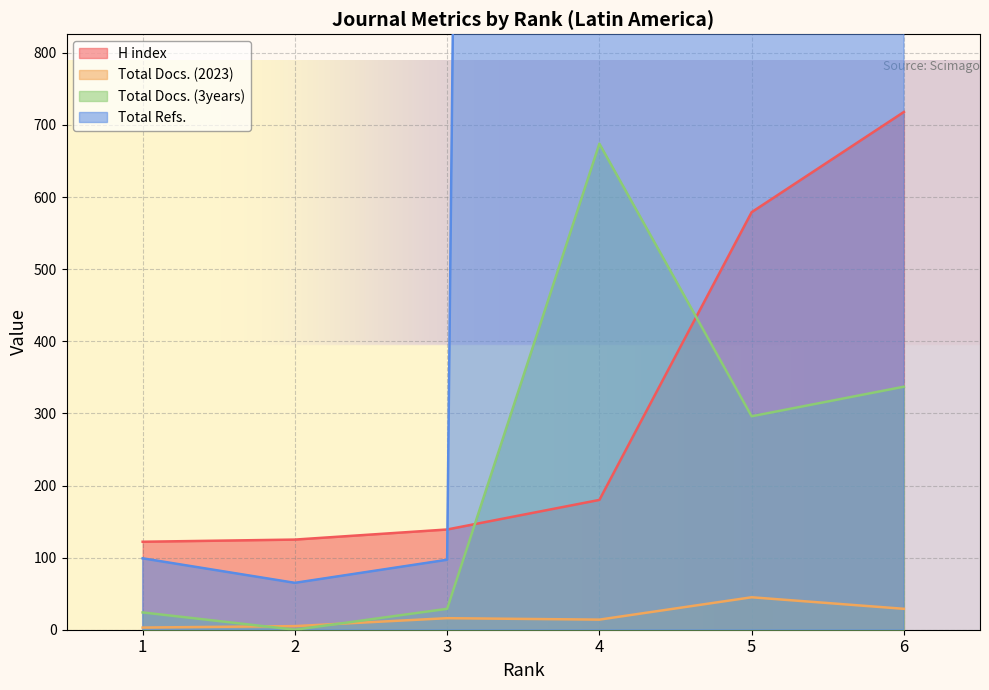

At how many categories does at least one series exceed 14723?

1